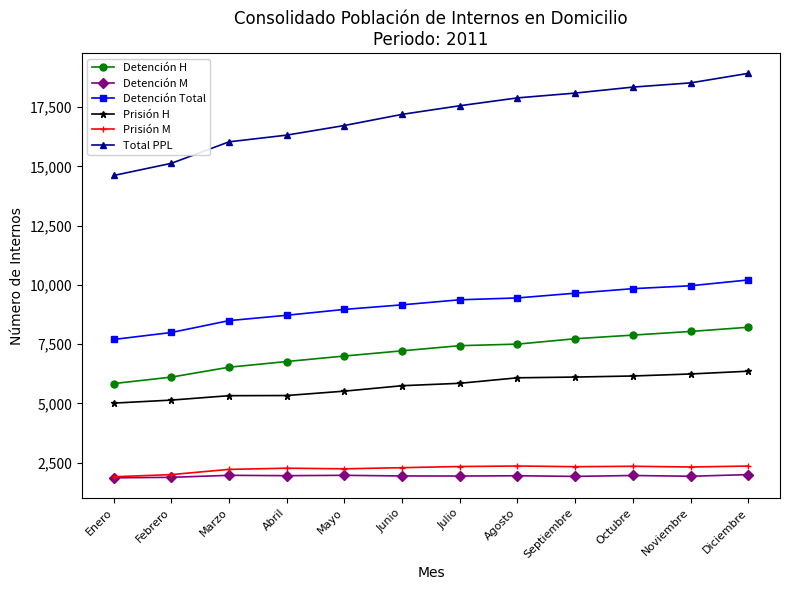

Which series has the largest total across all categories?

Total PPL